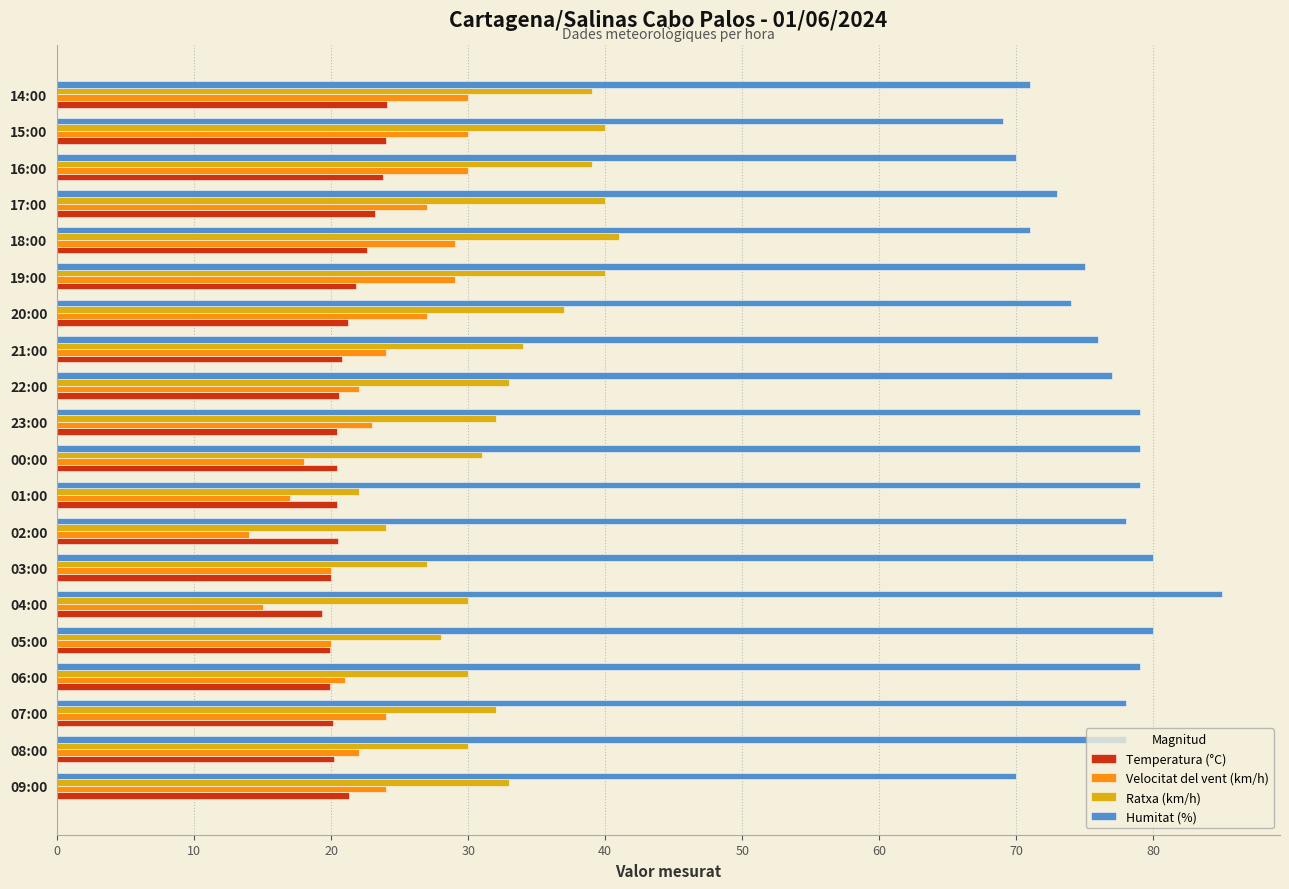

What value does the Ratxa (km/h) series have at 02:00?

24.0